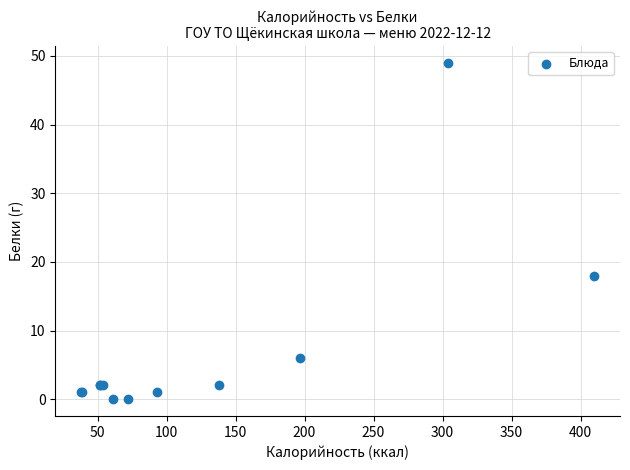

What Y value in the scatter plot is closest to 24?

18